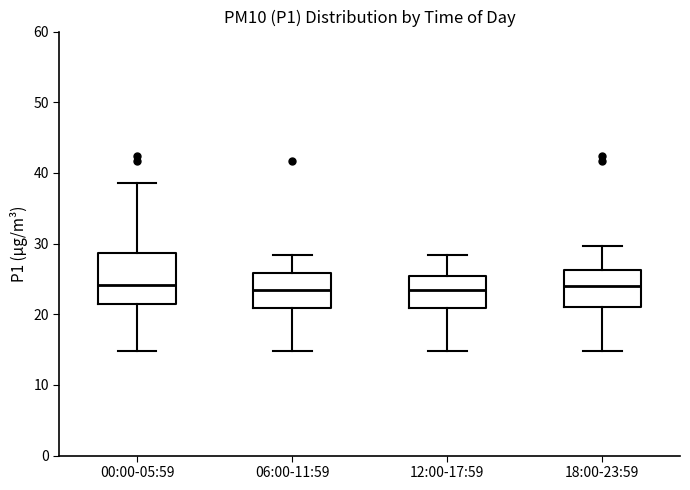

Comparing the boxes themselves (not the whiskers), which one is the tallest?

00:00-05:59